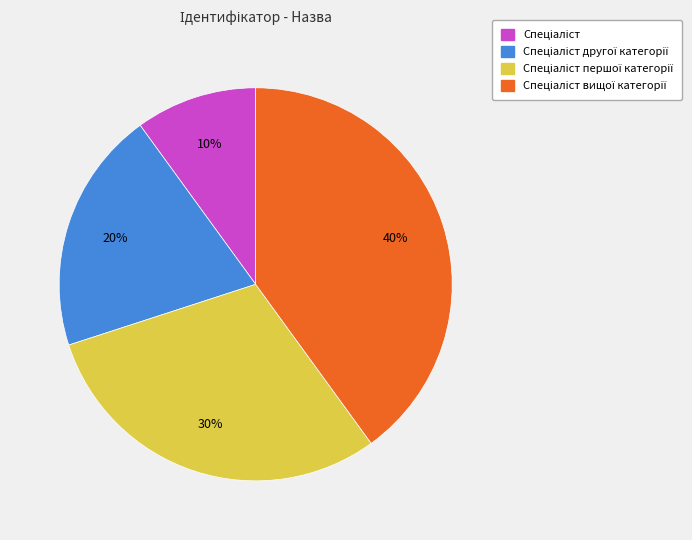

To the nearest percent, what is the difference between the largest and smallest slice percentages?

30%